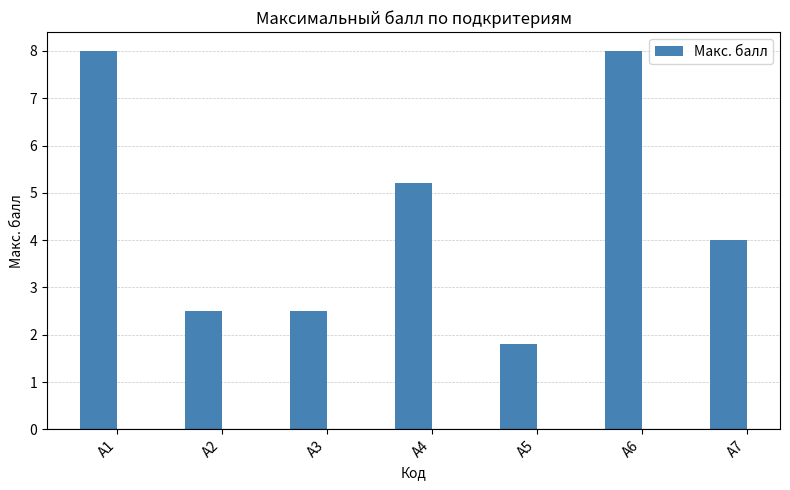

What is the minimum value shown in the chart?

1.8